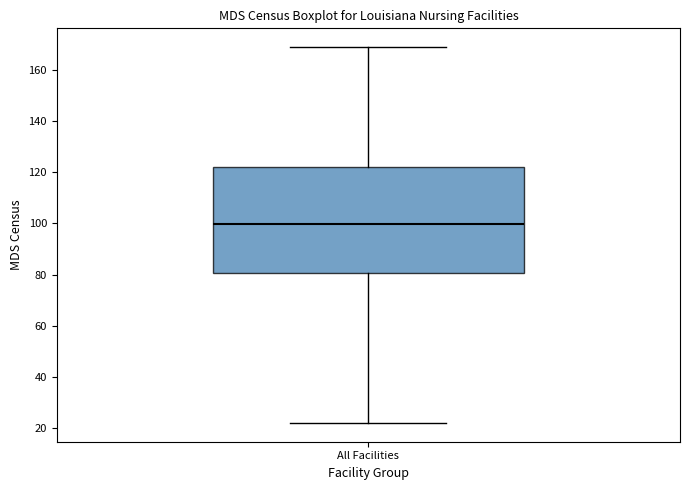

Read this box plot against the y-axis: the position of the median line, the range covered by the box, and the ends of both whiskers. The values are not printed on the chart, so give them approximately, as read against the axis.

median 100, box 80 to 122, whiskers 22 to 168